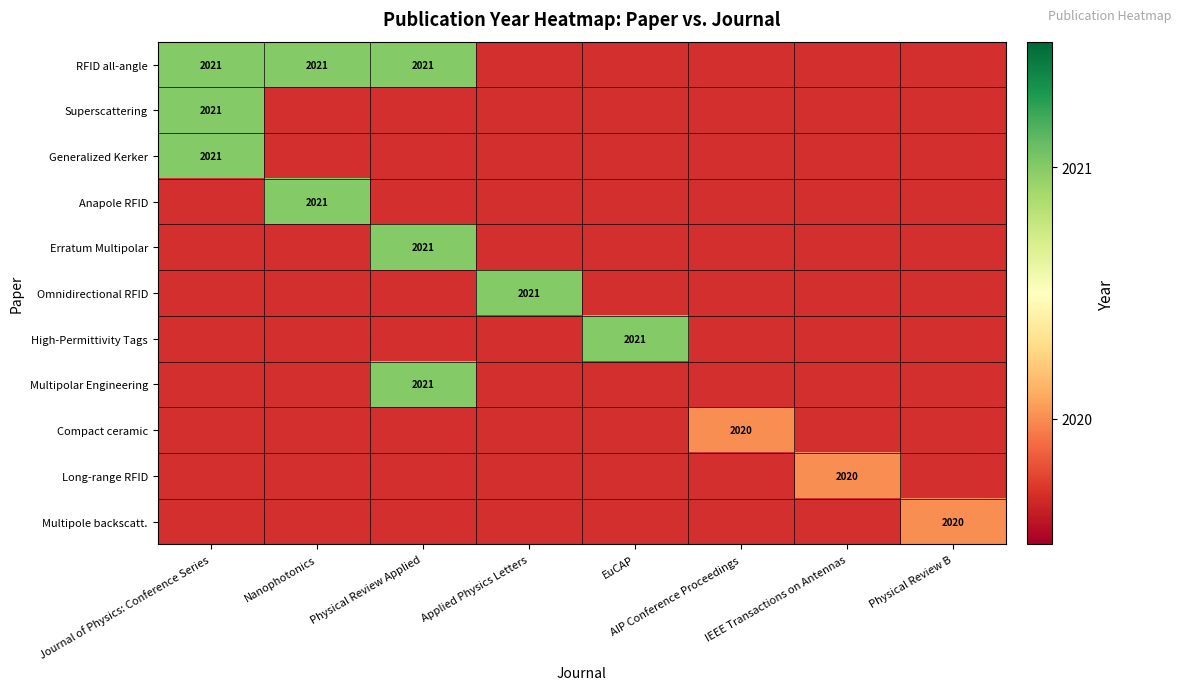

Is the value of Generalized Kerker at Physical Review Applied greater than the value of Anapole RFID at AIP Conference Proceedings?

No